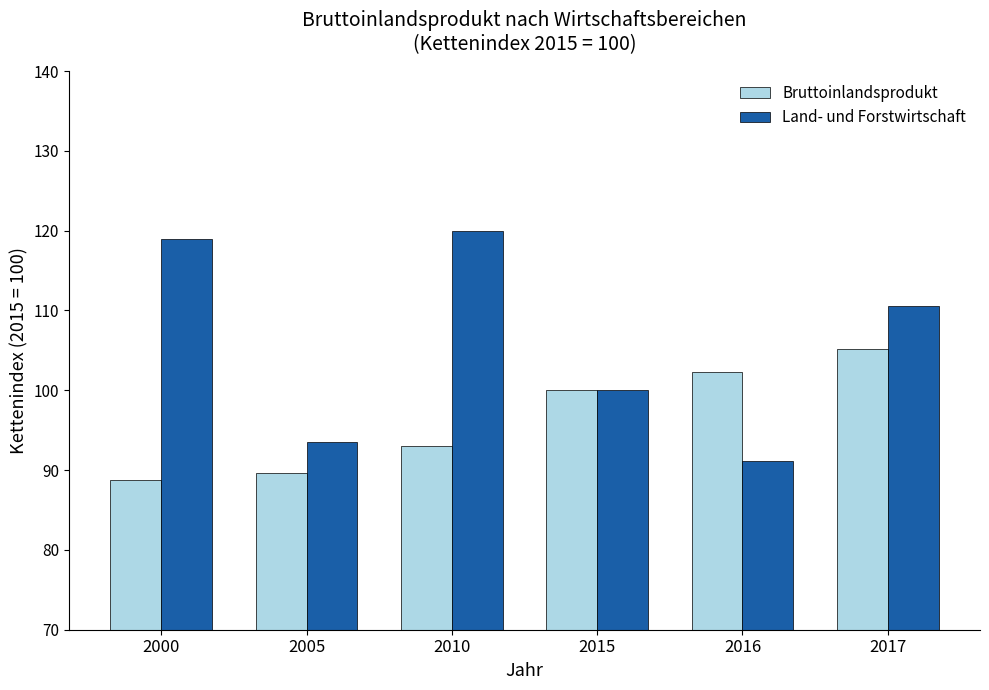

How many values in the Bruttoinlandsprodukt series are below 100?

3